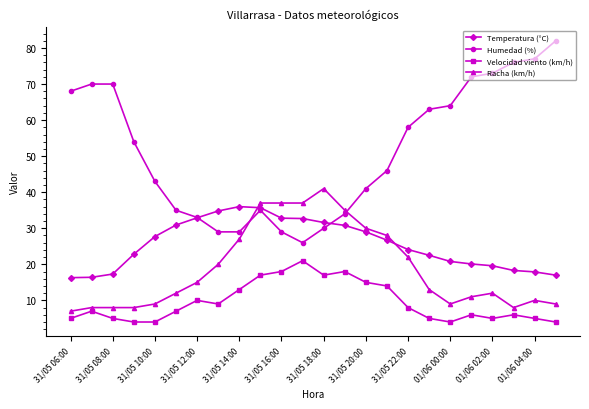

Which series has the largest range (max minus min)?

Humedad (%)